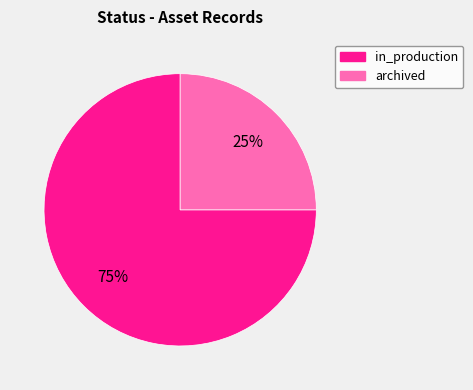

To the nearest percent, what is the average slice percentage?

50%